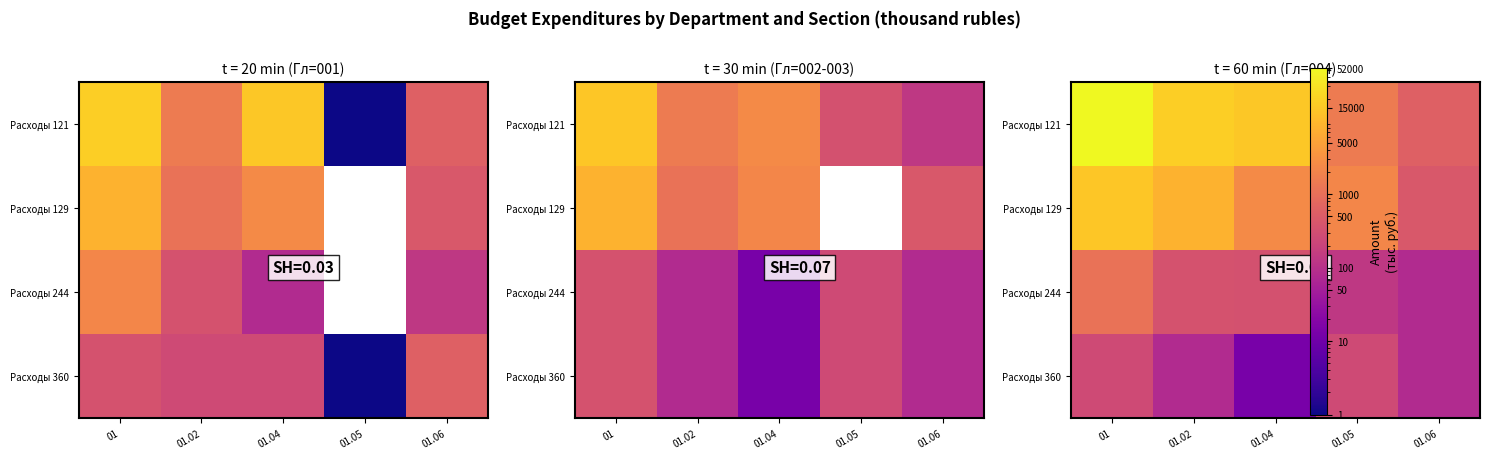

What is the greatest value displayed?

52282